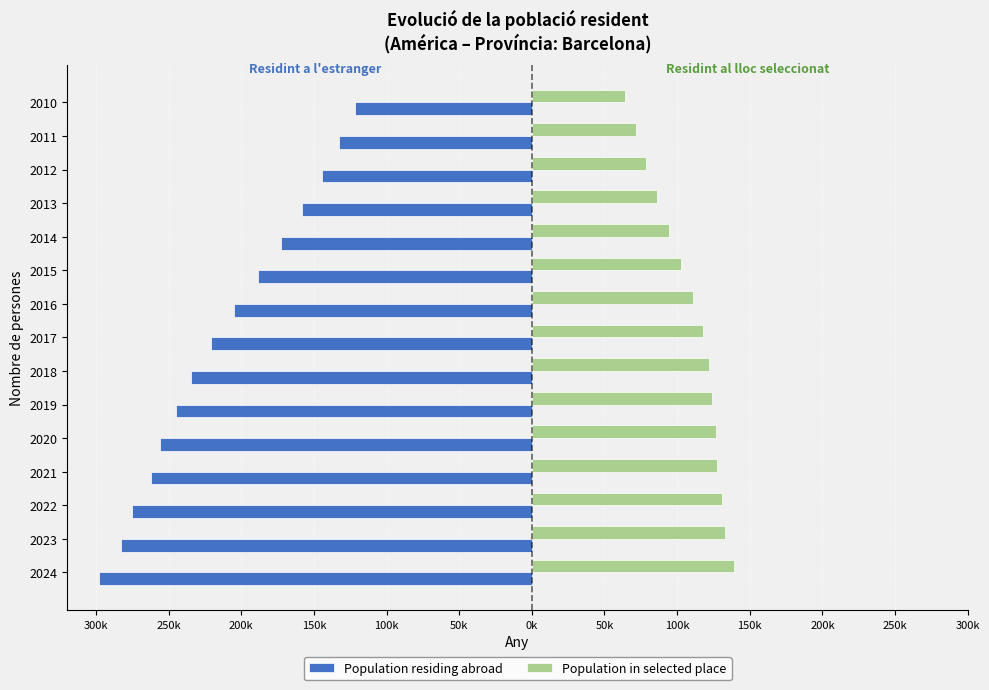

What is the sum of all Population residing abroad values?

-3196103